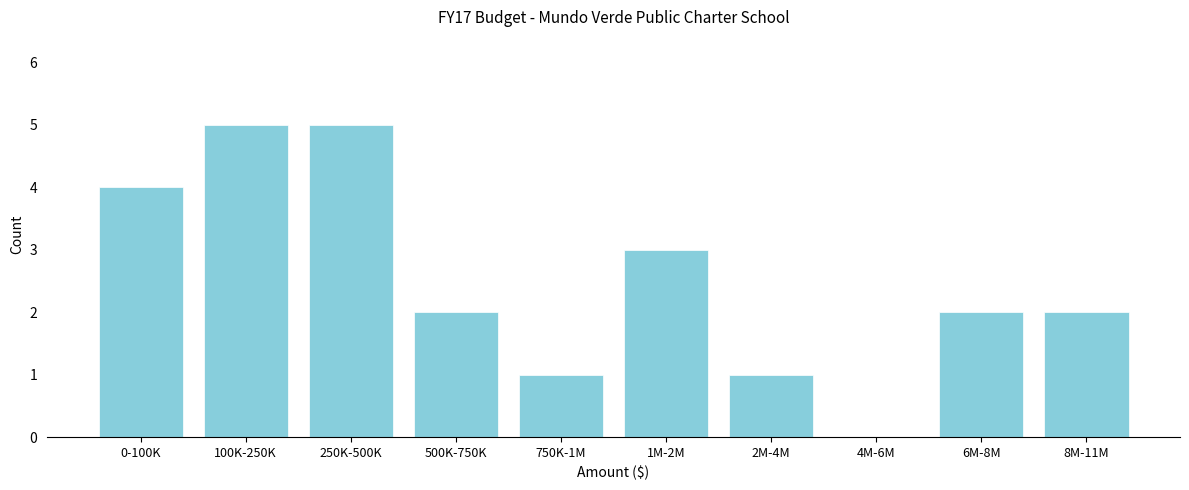

Reading right to left, extract all data points from this chart.

8M-11M=2	6M-8M=2	4M-6M=0	2M-4M=1	1M-2M=3	750K-1M=1	500K-750K=2	250K-500K=5	100K-250K=5	0-100K=4